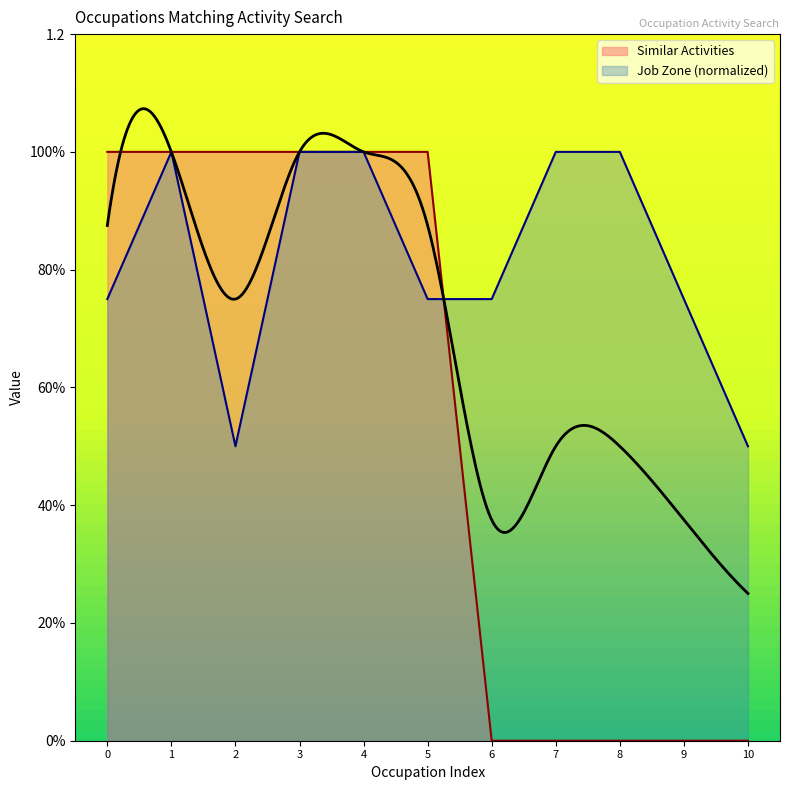

Which series has the widest spread of values?

Similar Activities